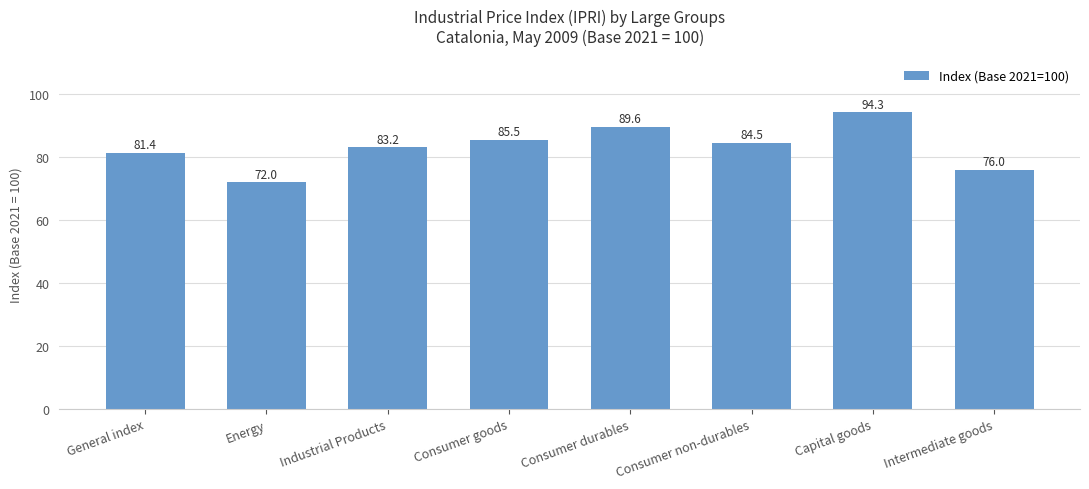

Reading left to right, extract all data points from this chart.

81.4	72.0	83.2	85.5	89.6	84.5	94.3	76.0